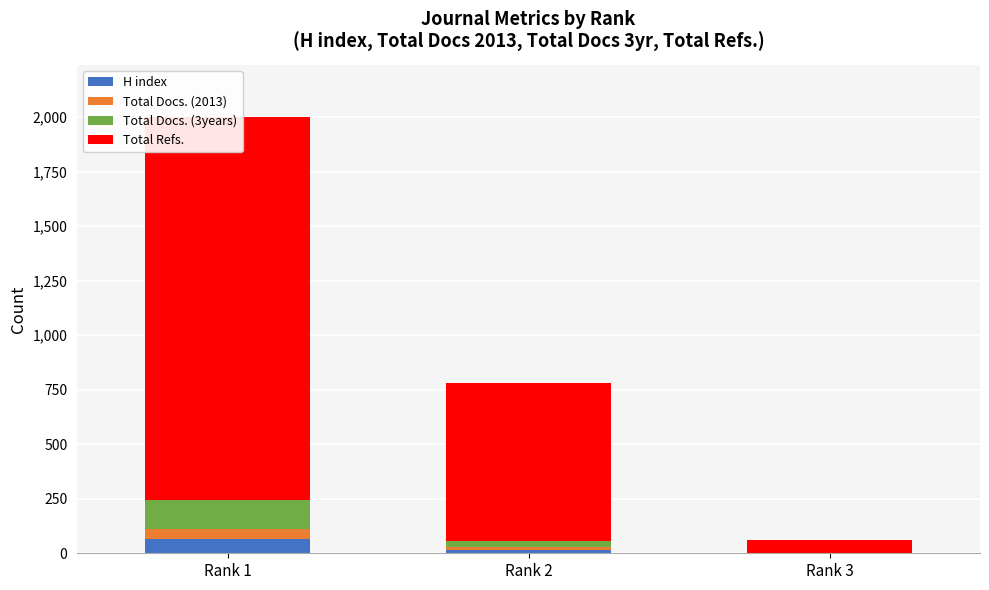

Are the bars horizontal?

No